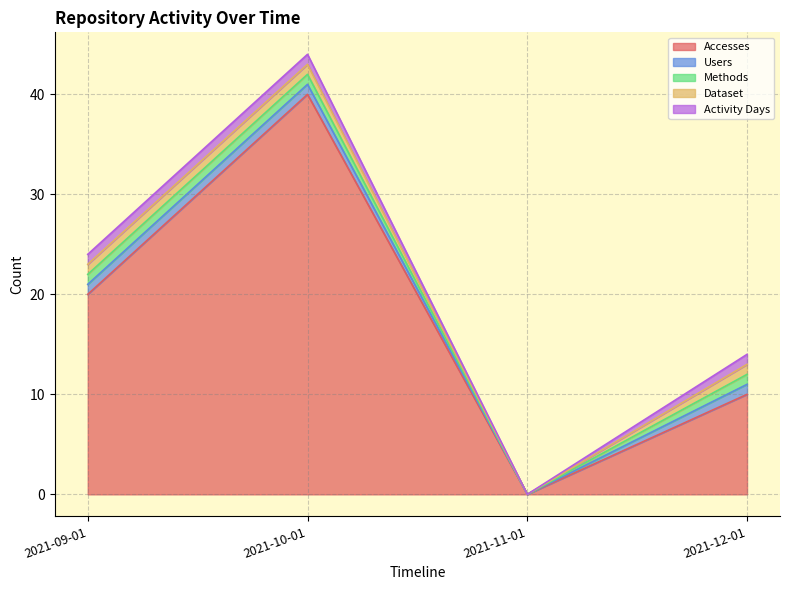

What is the sum of all Users values?

3